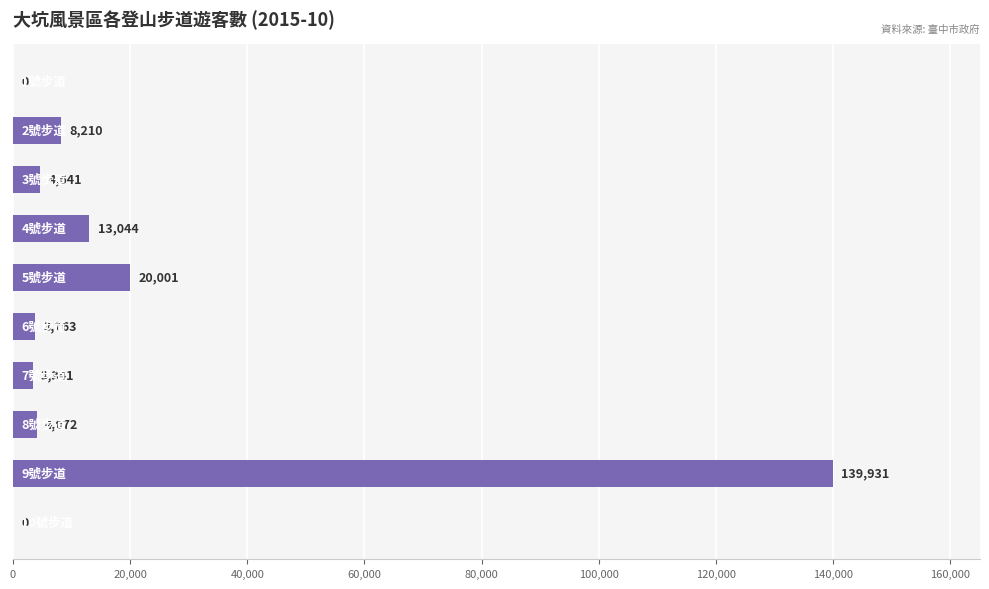

What is the average value?

19700